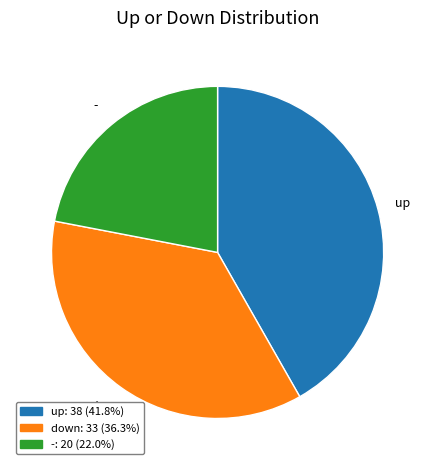

What is the smallest slice in the pie chart?

-